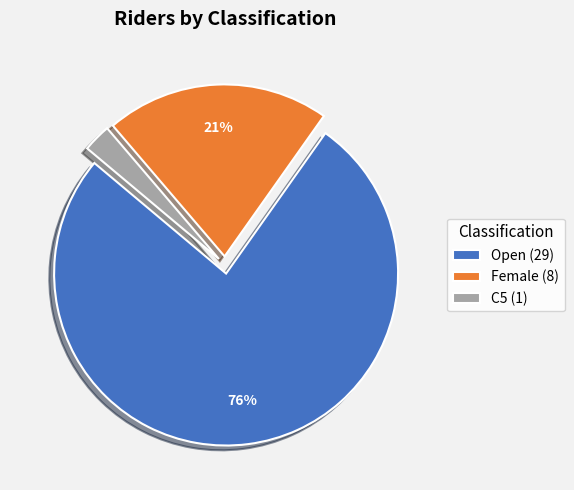

The Open slice represents 63% of the pie. True or false?

False